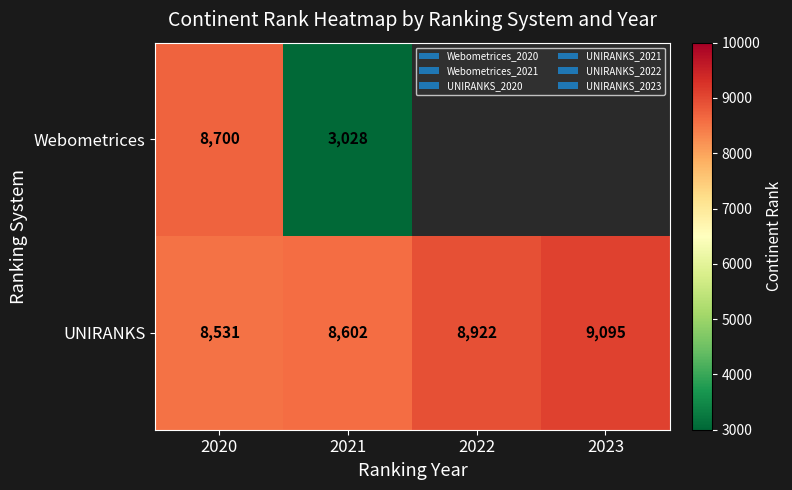

Between 2020 and 2021, which series saw the biggest shift?

Webometrices